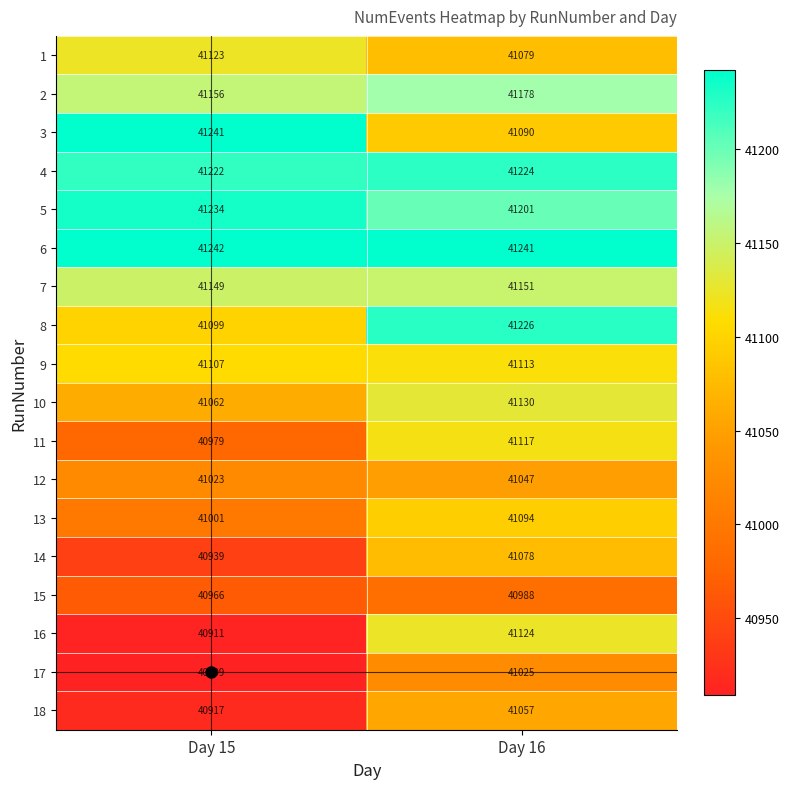

Which series has the largest range (max minus min)?

16